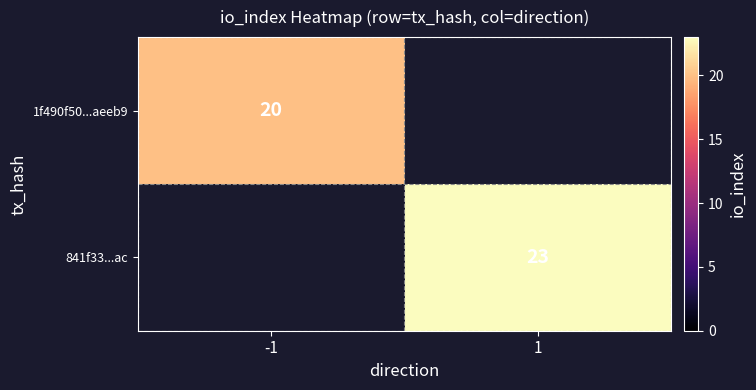

The 1f490f50...aeeb9 series shows 20 at -1. True or false?

True